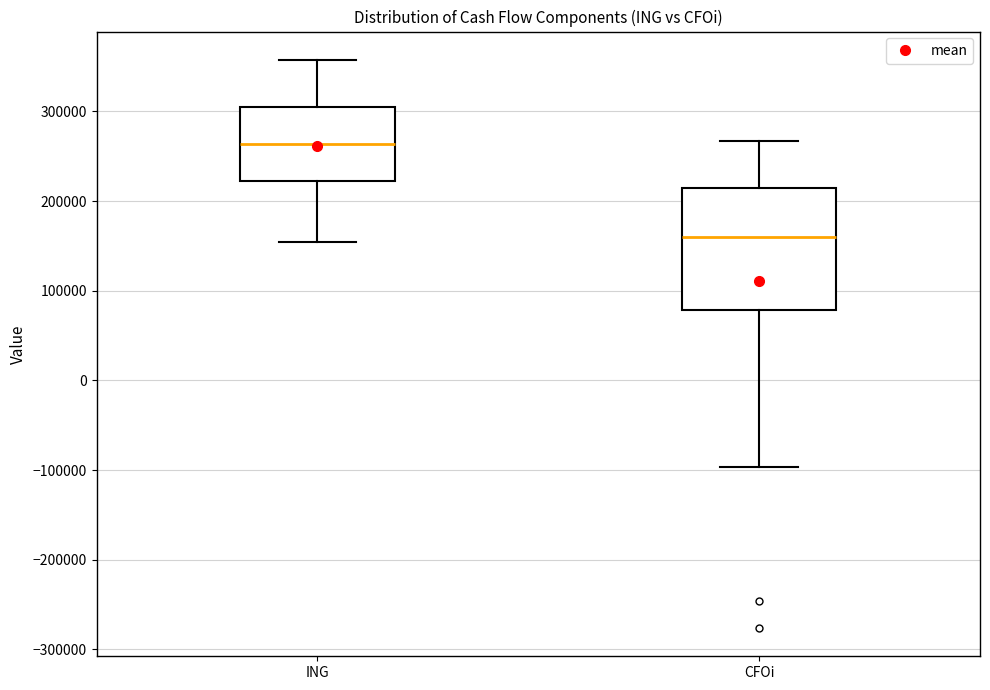

Which box's median line is the highest?

ING